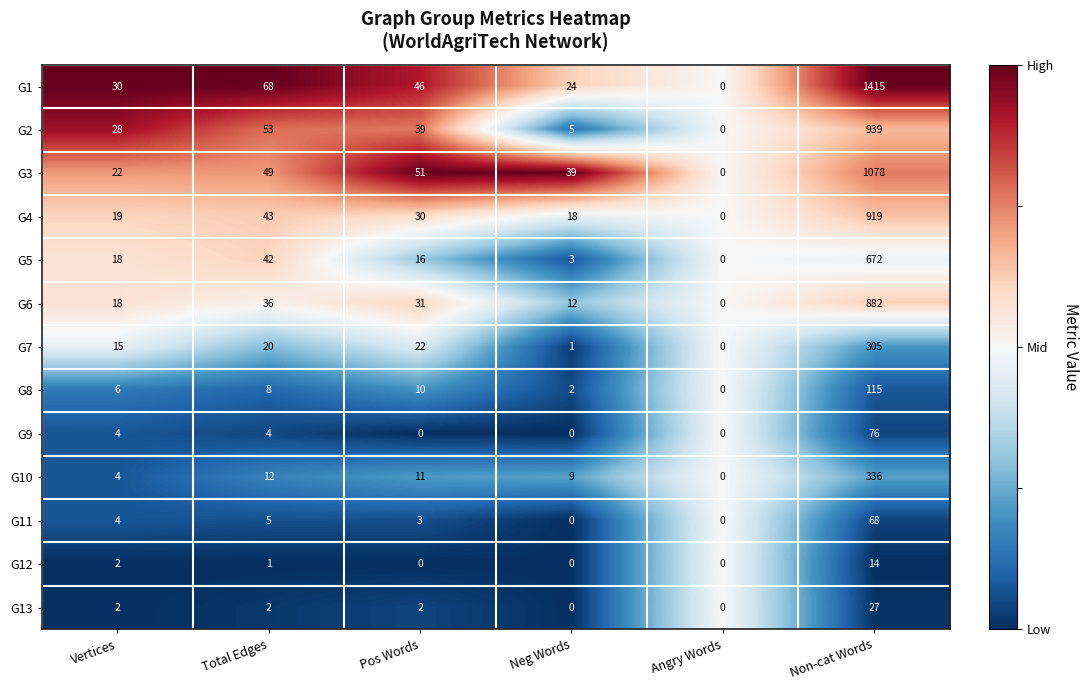

Which series changed the most between Neg Words and Angry Words?

G3